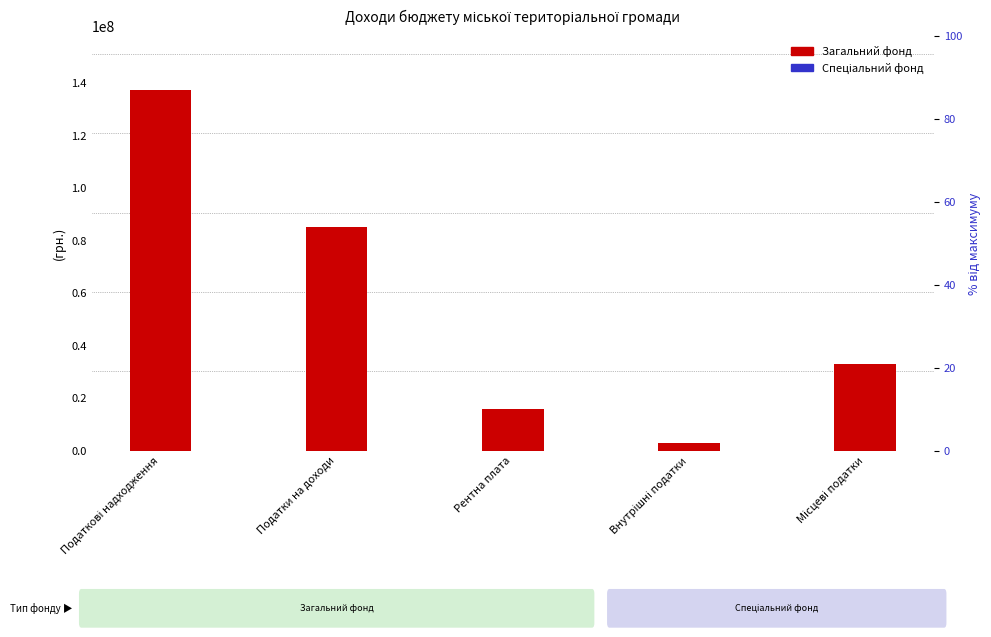

Is the value of Спеціальний фонд at Податкові надходження greater than the value of Загальний фонд at Внутрішні податки?

No